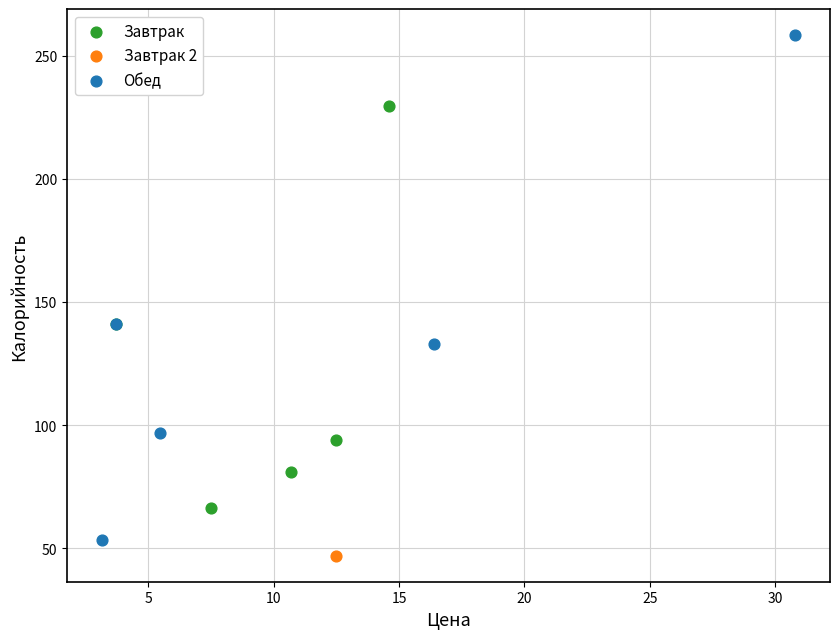

What are all the series names shown in the legend?

Завтрак, Завтрак 2, Обед